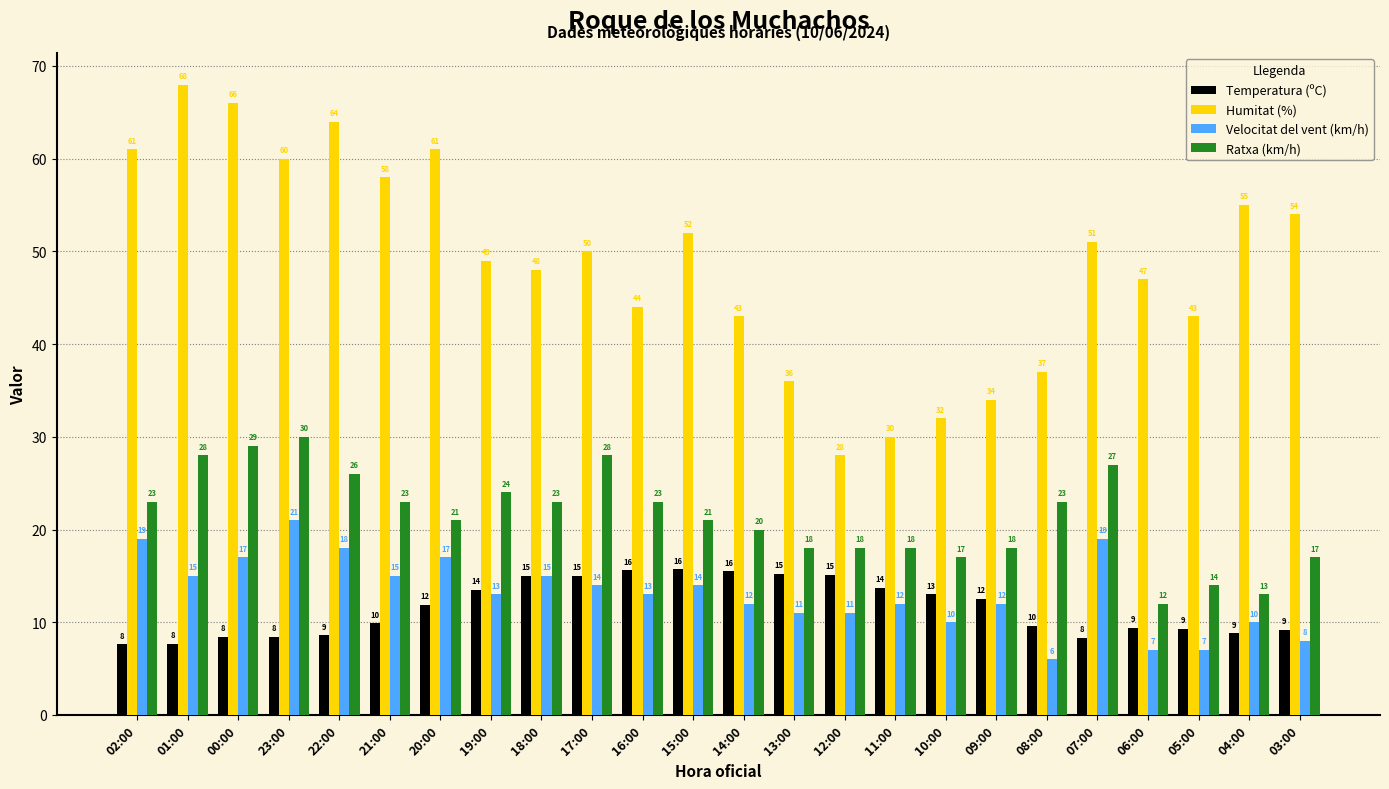

Between 07:00 and 05:00, which series saw the biggest shift?

Ratxa (km/h)